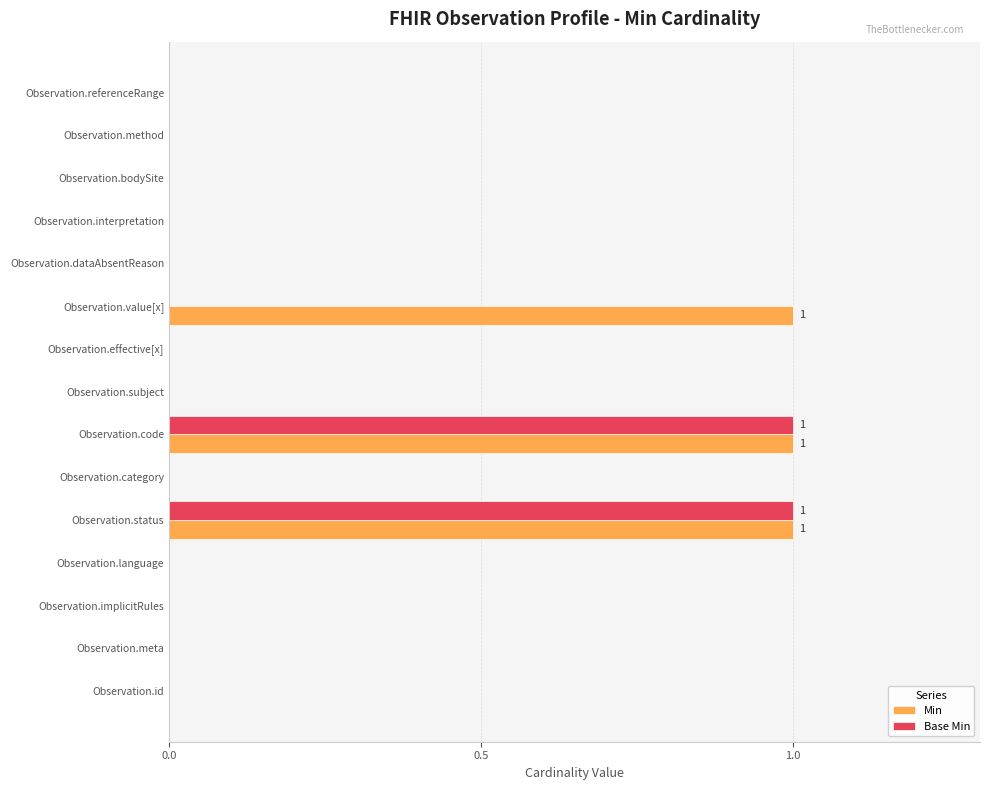

How many data points does each series have?

15